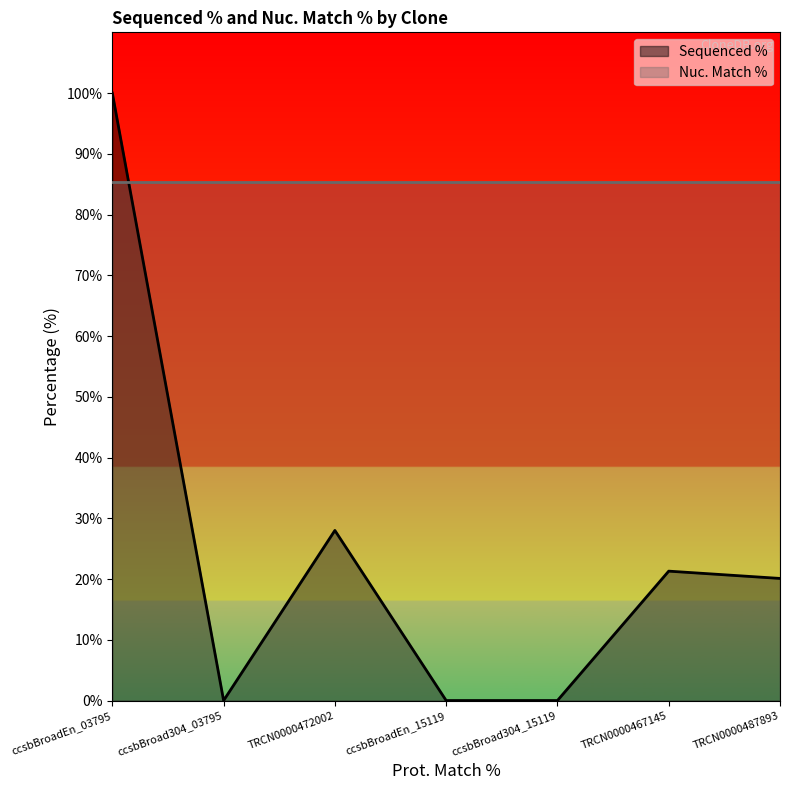

At which category does the chart reach its peak across all series?

ccsbBroadEn_03795